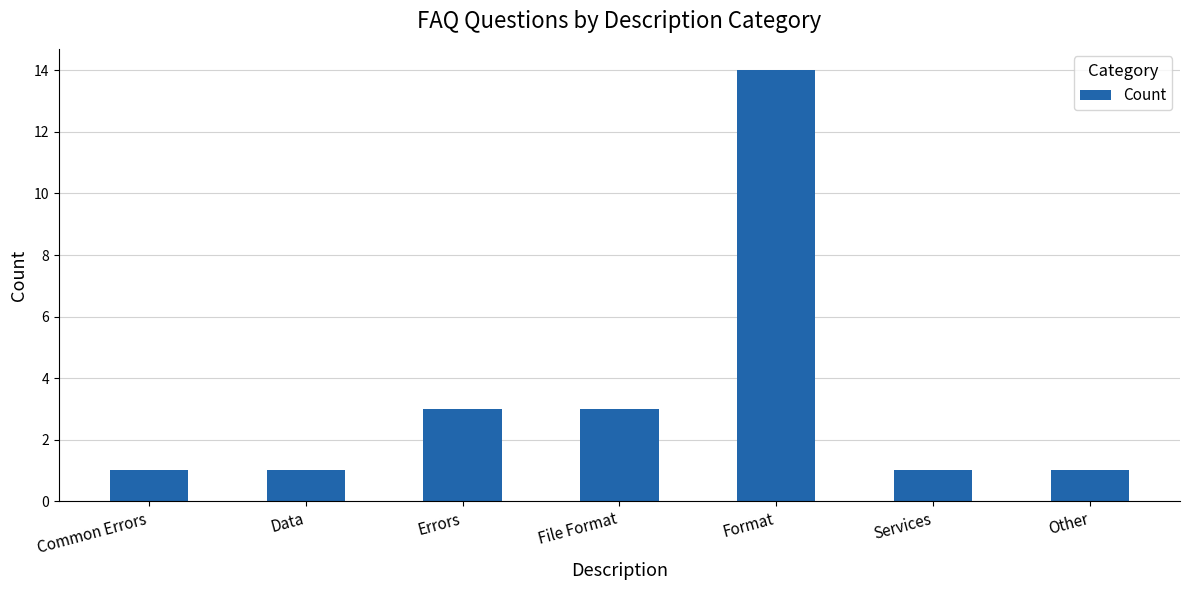

True or false: the data shows 1 at Data.

True